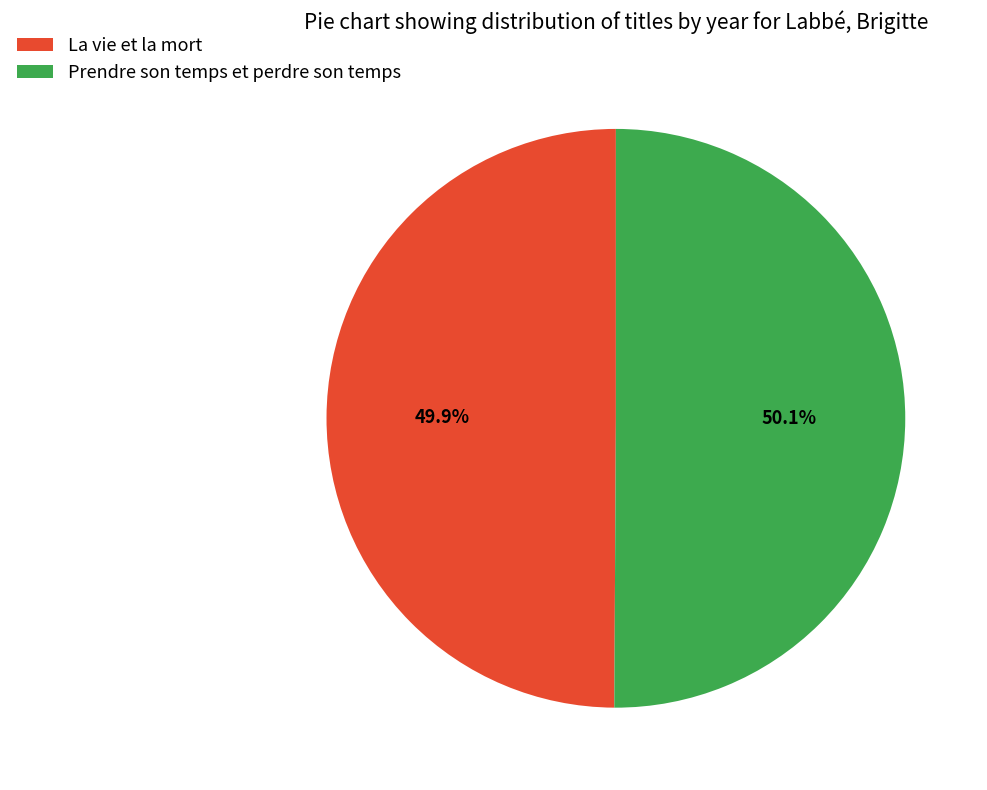

True or false: La vie et la mort accounts for 60% of the total.

False